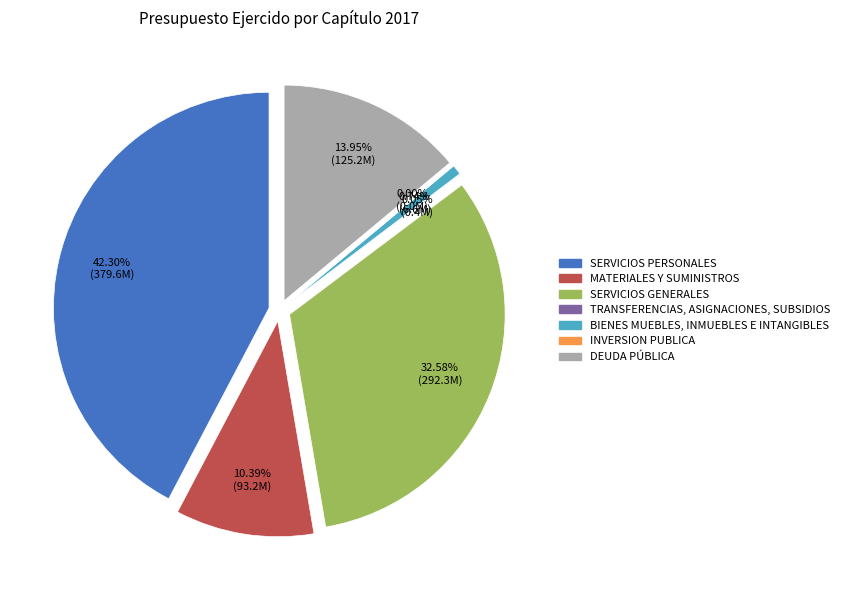

What is the ratio of the value at BIENES MUEBLES, INMUEBLES E INTANGIBLES to the value at TRANSFERENCIAS, ASIGNACIONES, SUBSIDIOS?

15.2